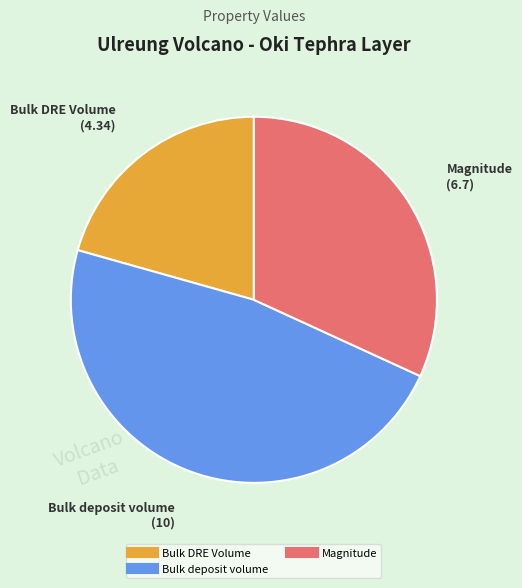

Is there any slice that represents more than half of the pie?

No